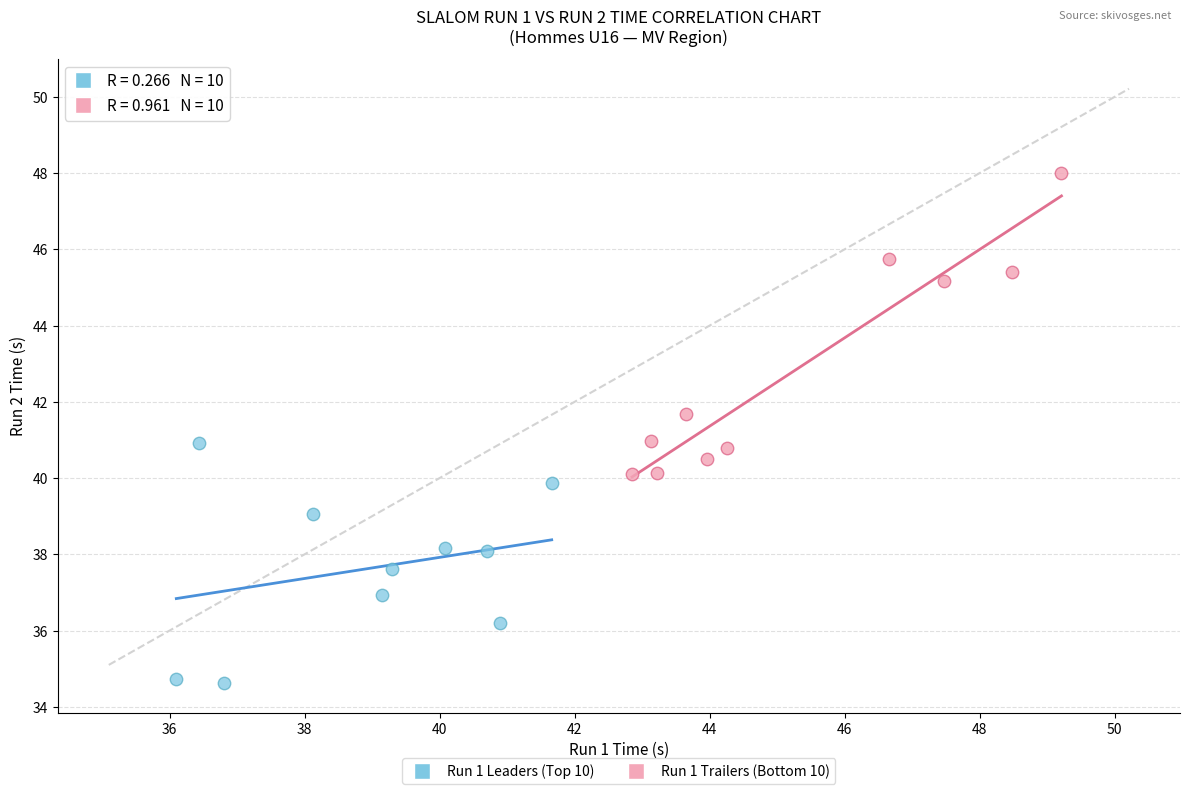

Which series contains the lowest Y value?

Run 1 Leaders (Top 10)